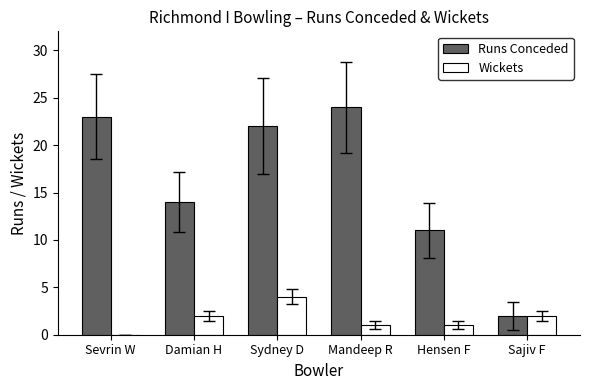

What is the total value across all series at Mandeep R?

25